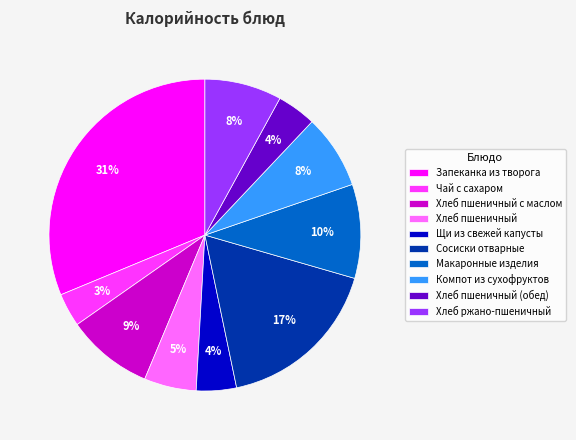

Is the sum of Хлеб пшеничный с маслом and Хлеб пшеничный (обед) greater than half?

No